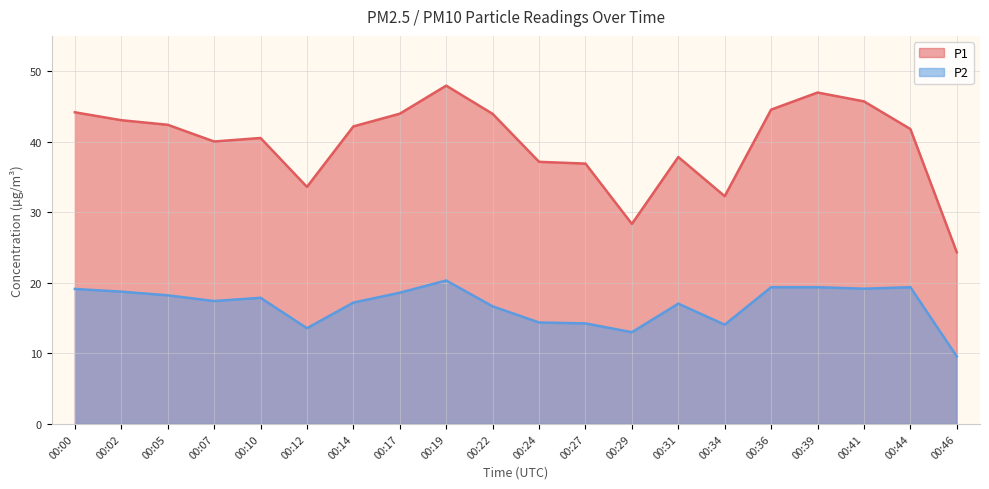

How many data points in P2 are less than 17?

7